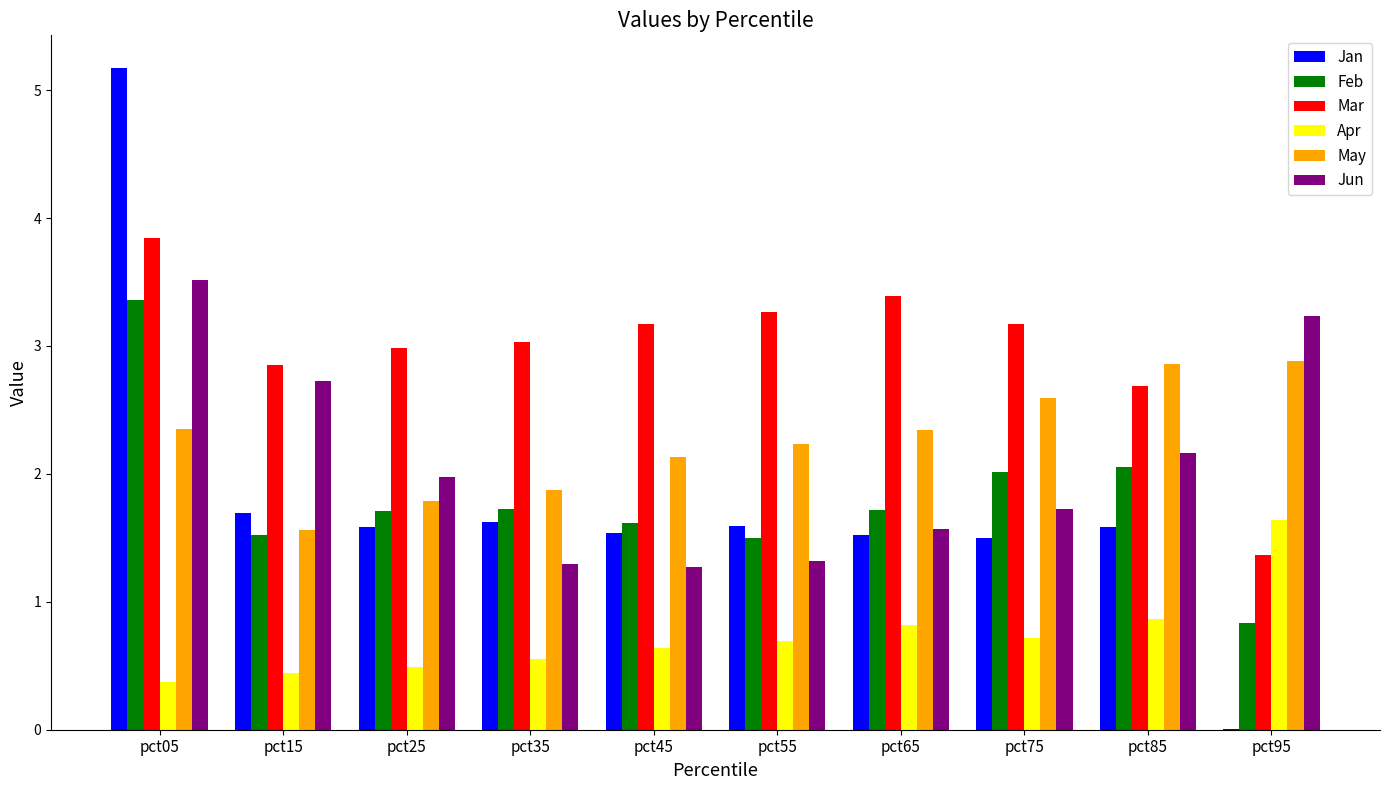

At which label does Apr reach its peak?

pct95